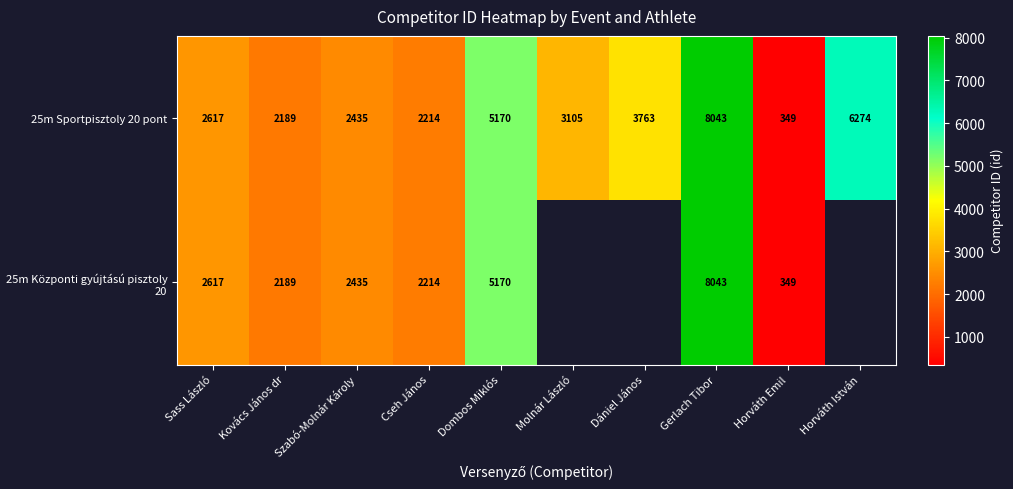

What is the greatest value displayed?

8043.0